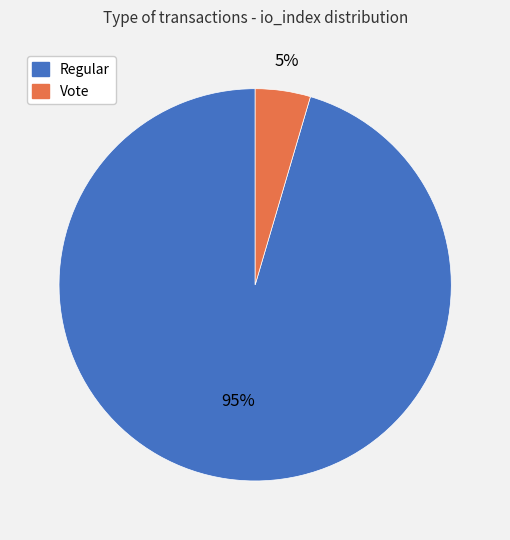

Does any single category account for the majority?

Yes